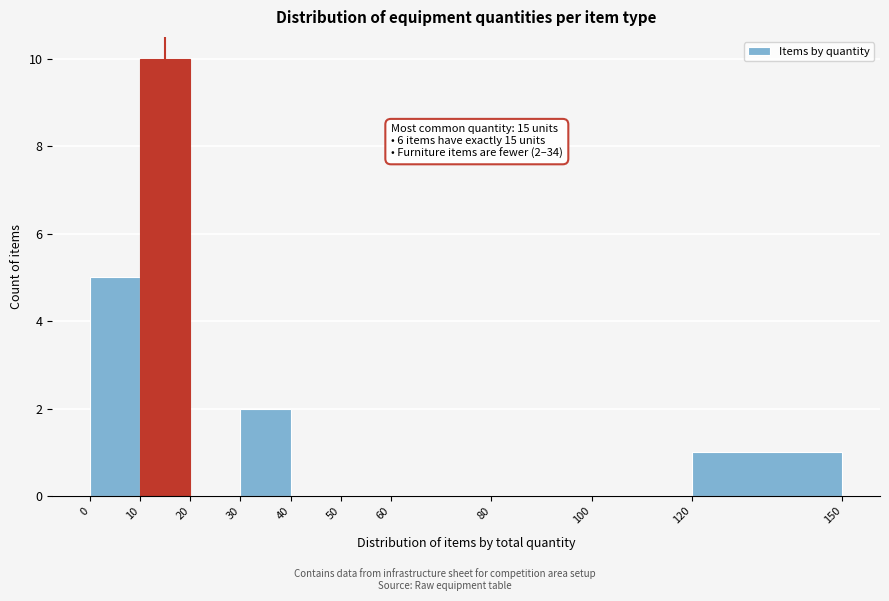

Over which range of the x-axis is the bar tallest?

10 to 20